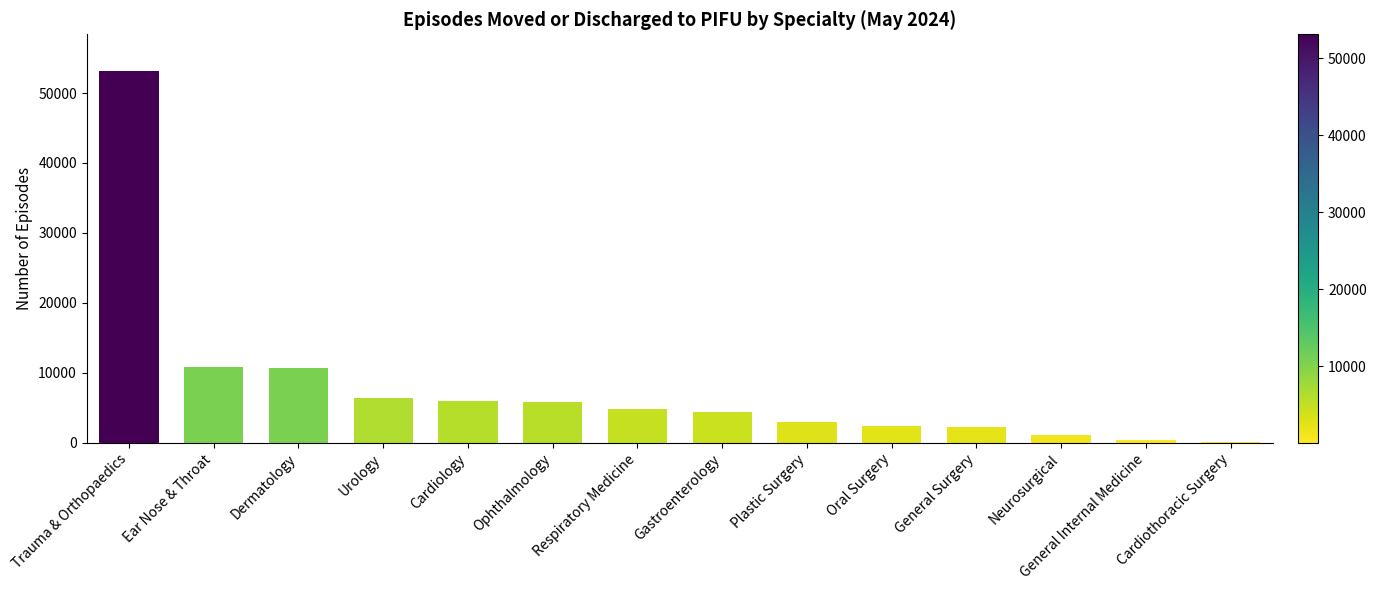

Are the bars grouped side by side (vs. stacked)?

No